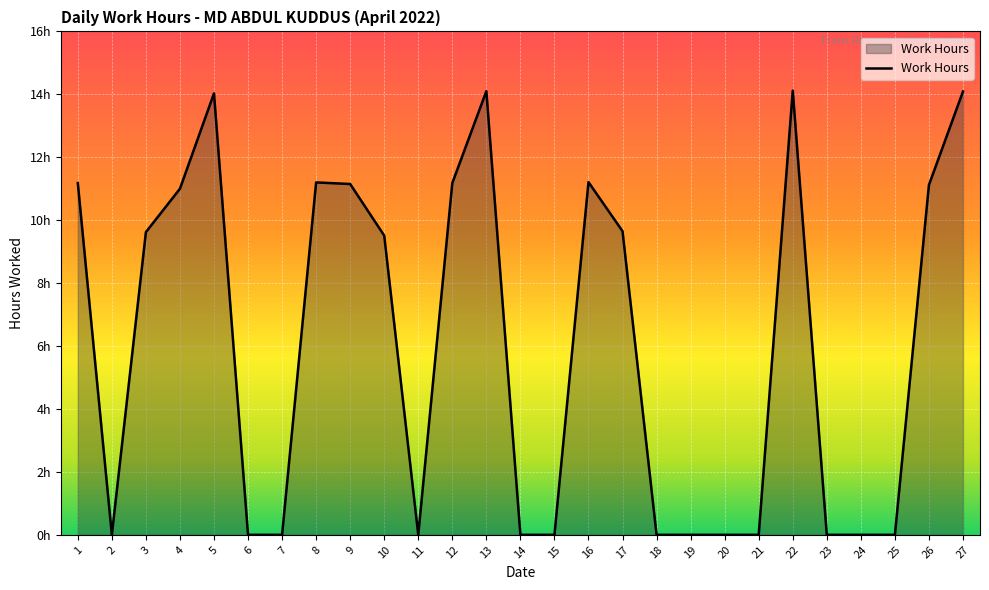

Rank the categories by value from lowest to highest.

2, 6, 7, 11, 14, 15, 18, 19, 20, 21, 23, 24, 25, 10, 3, 17, 4, 26, 9, 1, 12, 8, 16, 5, 27, 13, 22